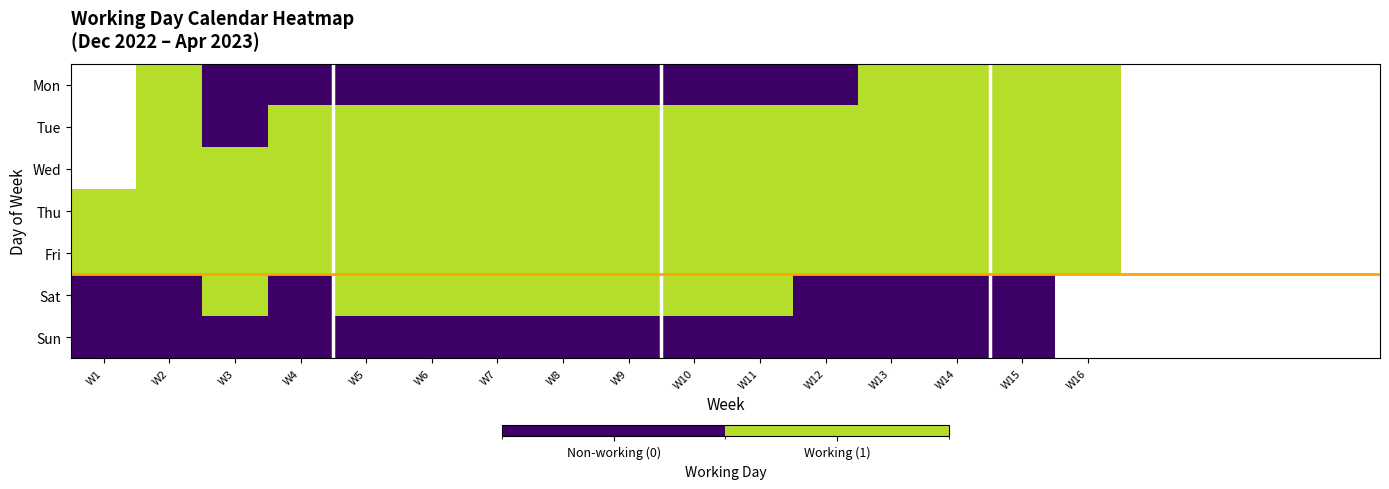

What value does the Tue series have at W4?

1.0